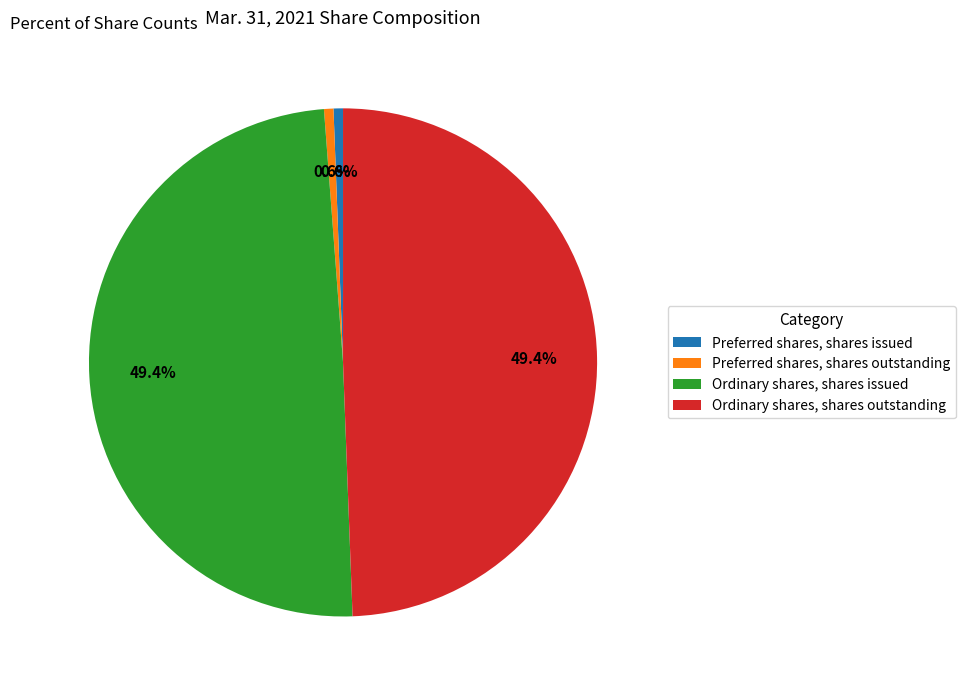

Is there a majority slice in this chart?

No